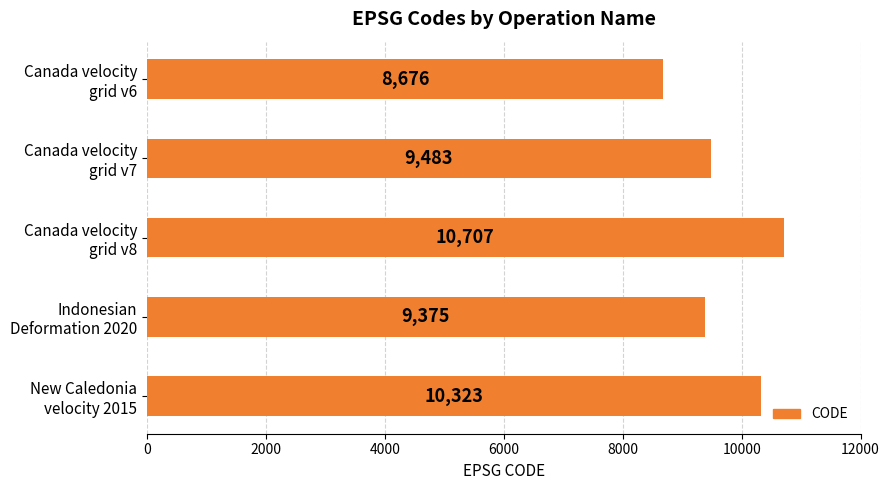

What is the value of the 1st bar from the top?

8676